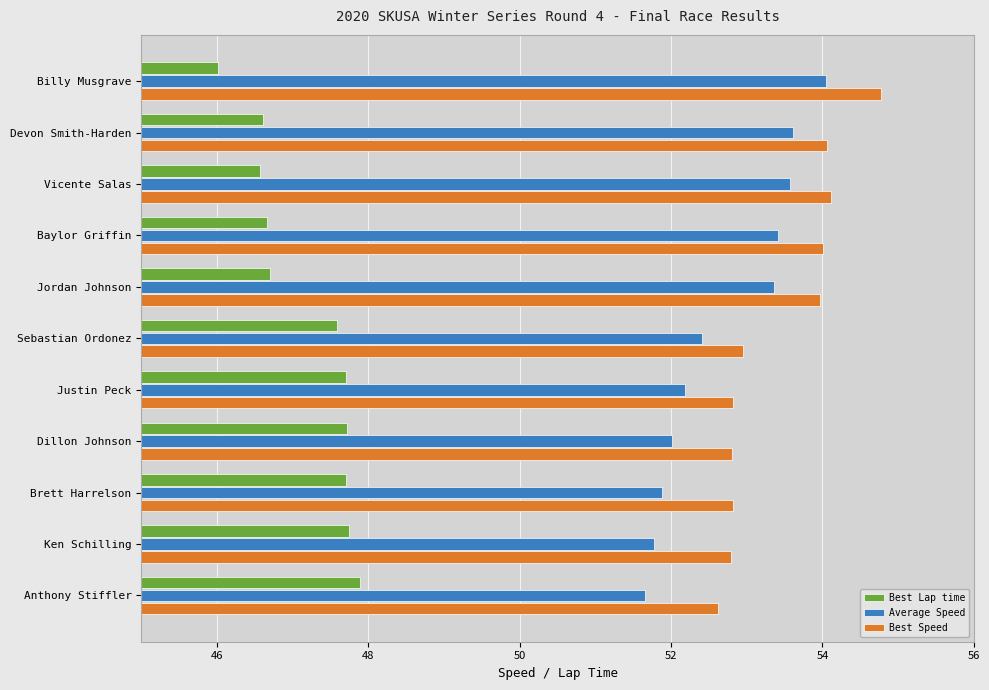

What is the sum of all Average Speed values?

579.9